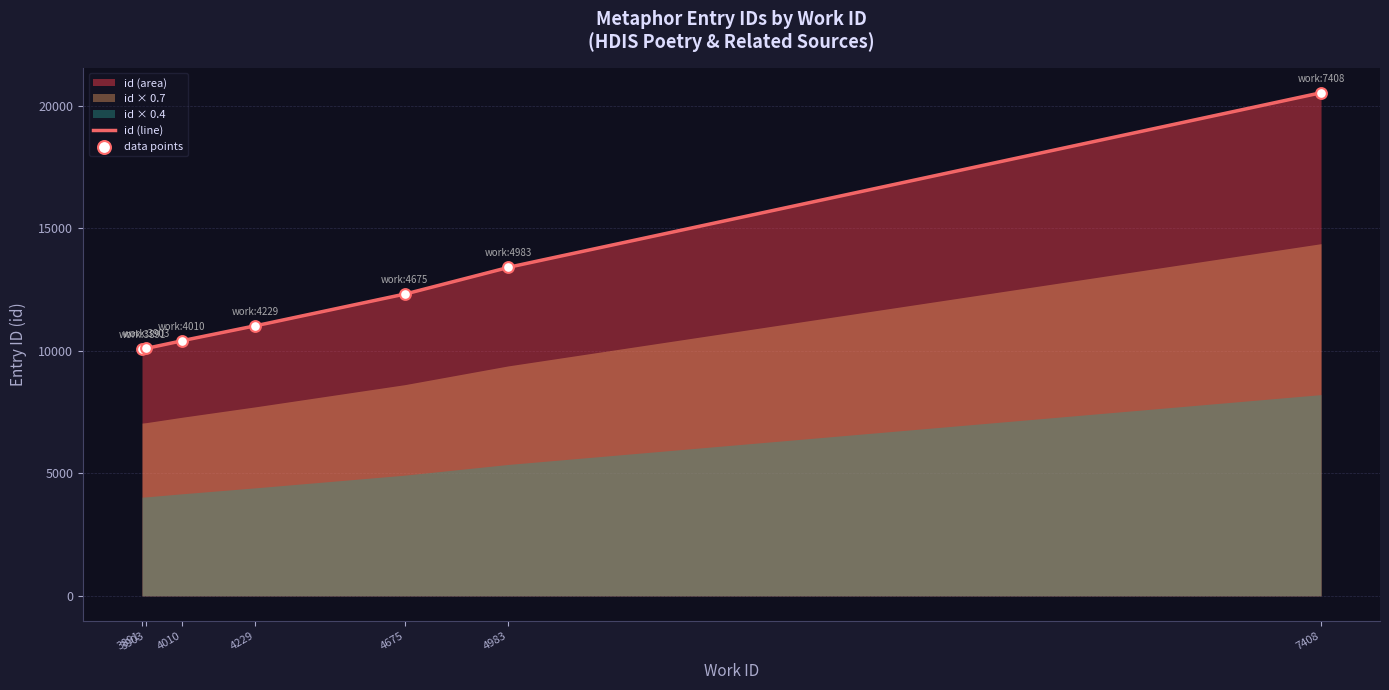

Which has a higher value, 3903 or 4229?

4229